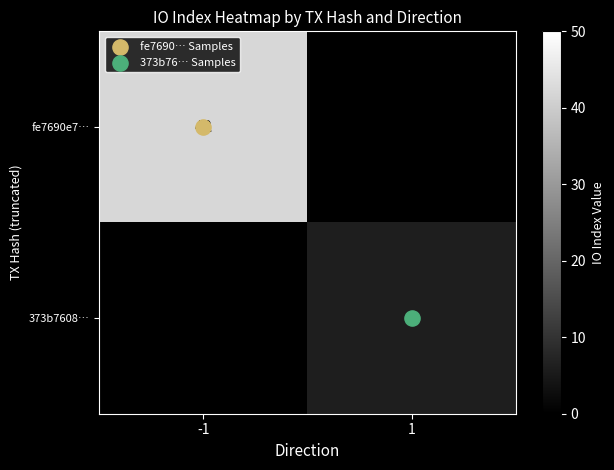

True or false: 373b7608… has a value of 0 at -1.

True